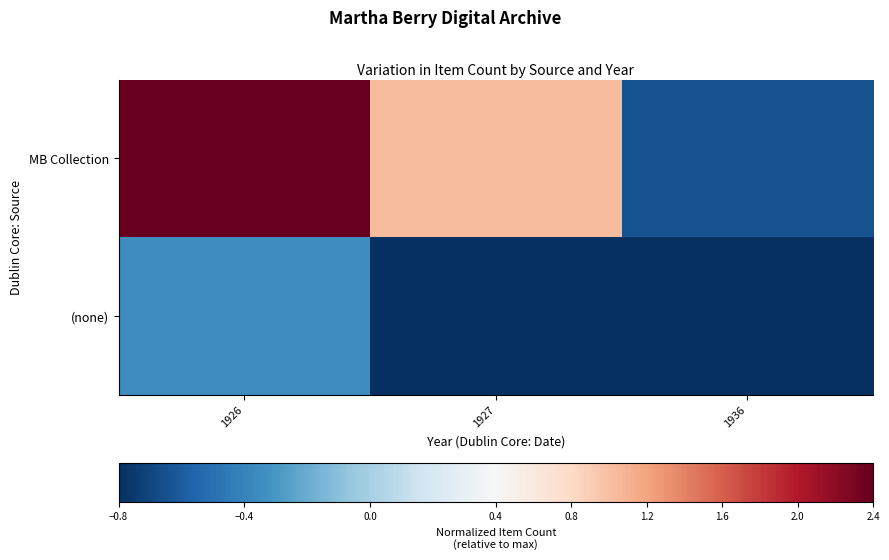

Reading right to left, what are all the values shown in this chart?

MB Collection: 1936=-0.6	1927=1.0	1926=2.4
(none): 1936=-0.8	1927=-0.8	1926=-0.3